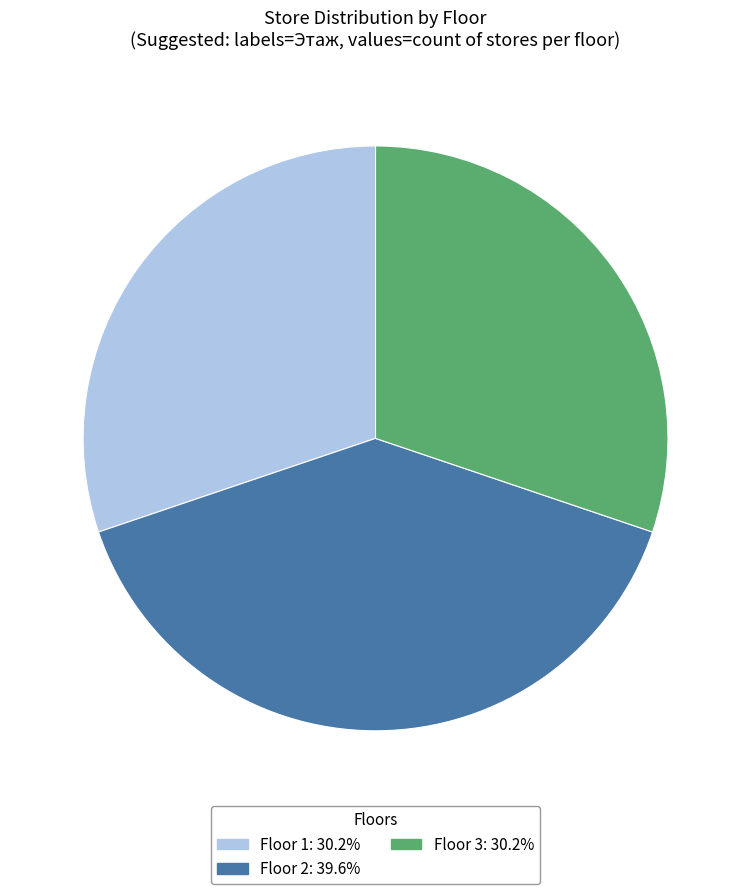

Combined, do Floor 3: 30.2% and Floor 1: 30.2% account for over 50%?

Yes